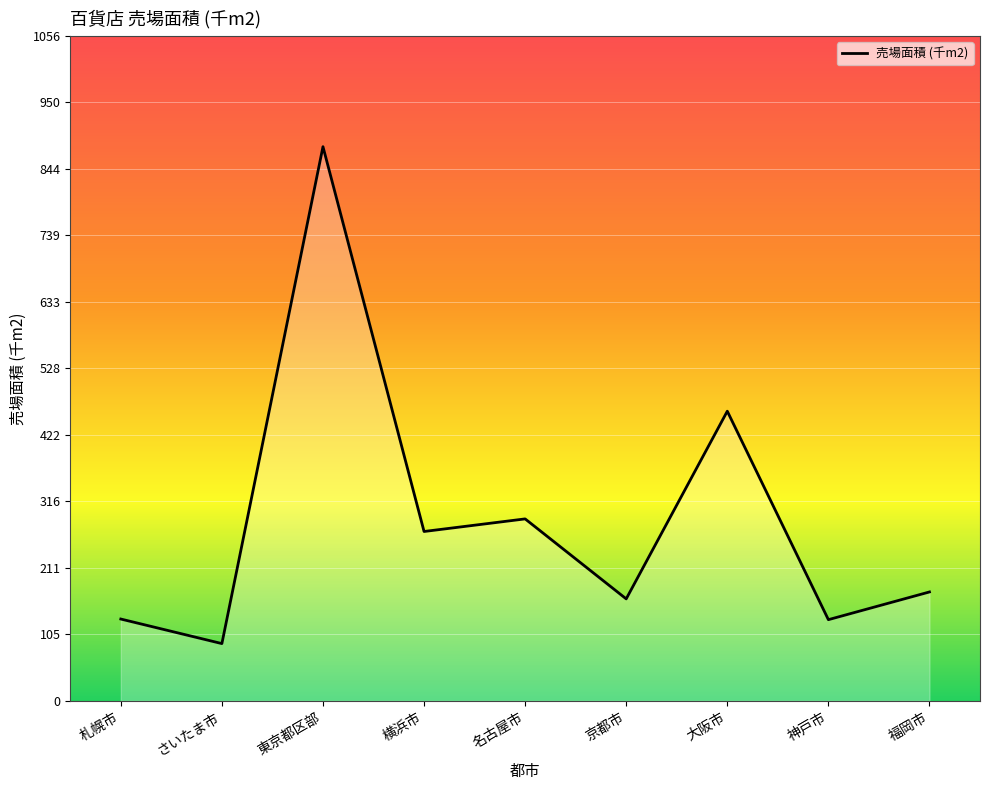

How many interior local valleys (lower than both neighbors) does the data have?

4